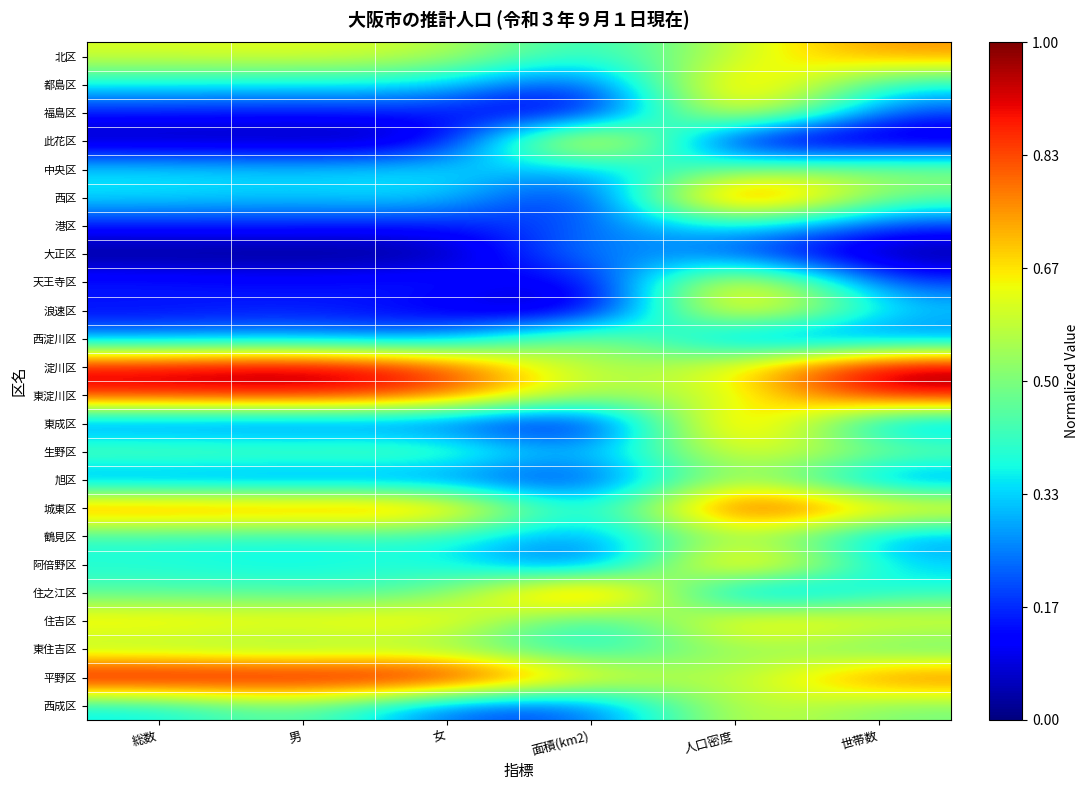

Between 世帯数 and 男, which is larger?

世帯数